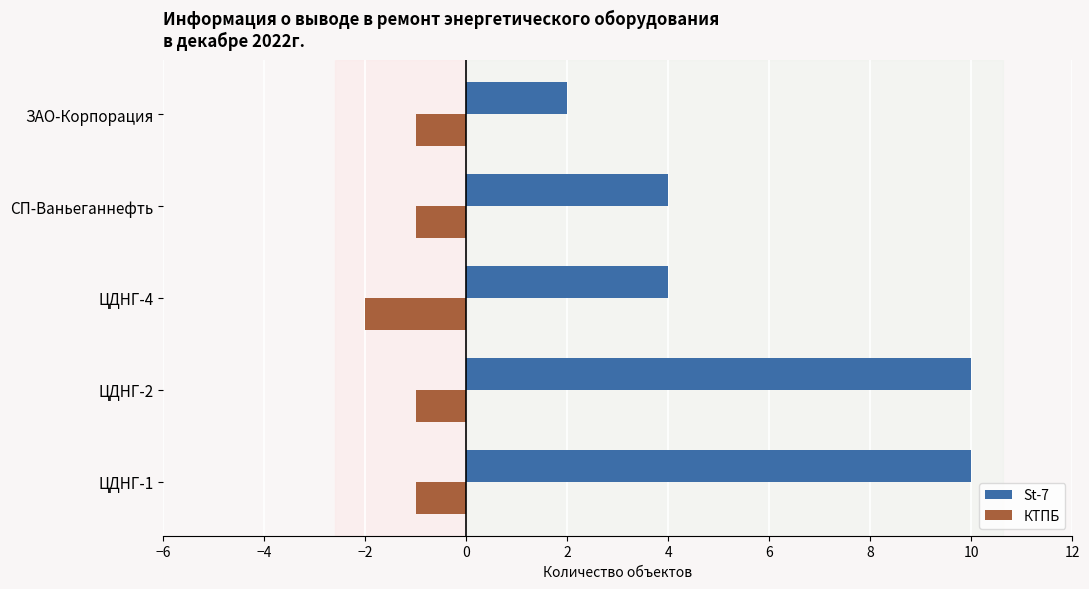

Which category has the lowest value in the КТПБ series?

ЦДНГ-4